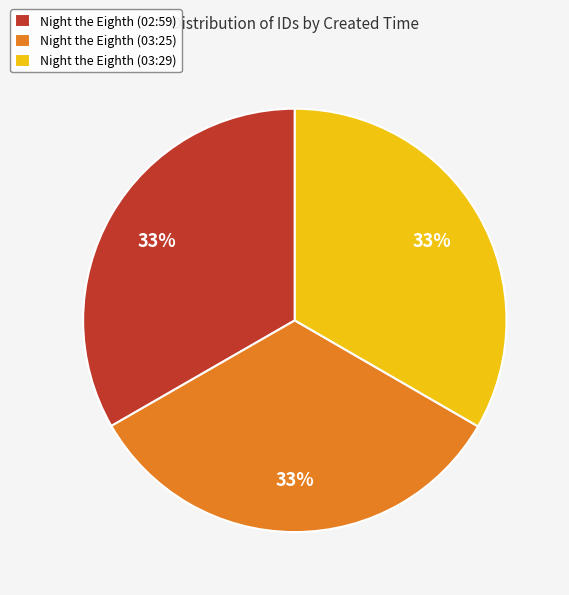

To the nearest percent, what portion does Night the Eighth (03:25) represent?

33%